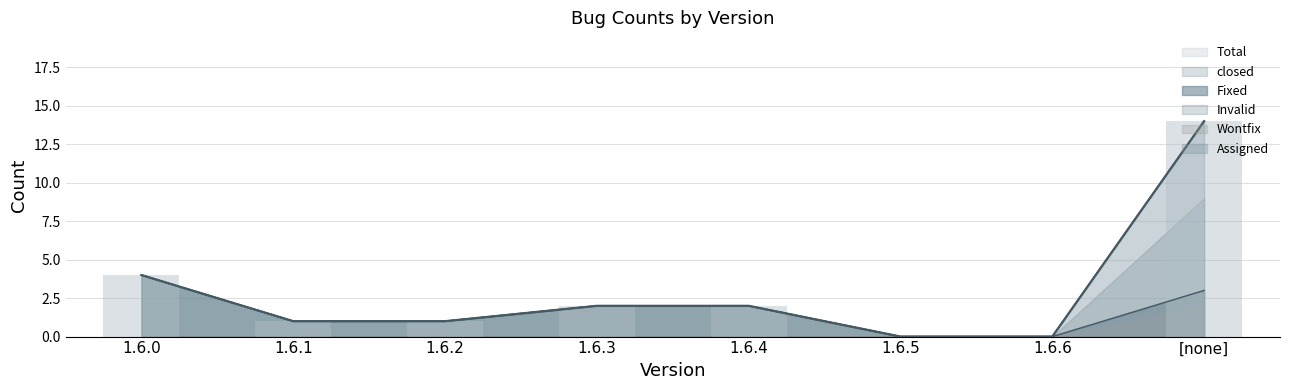

How many positive values does the Fixed series have?

6